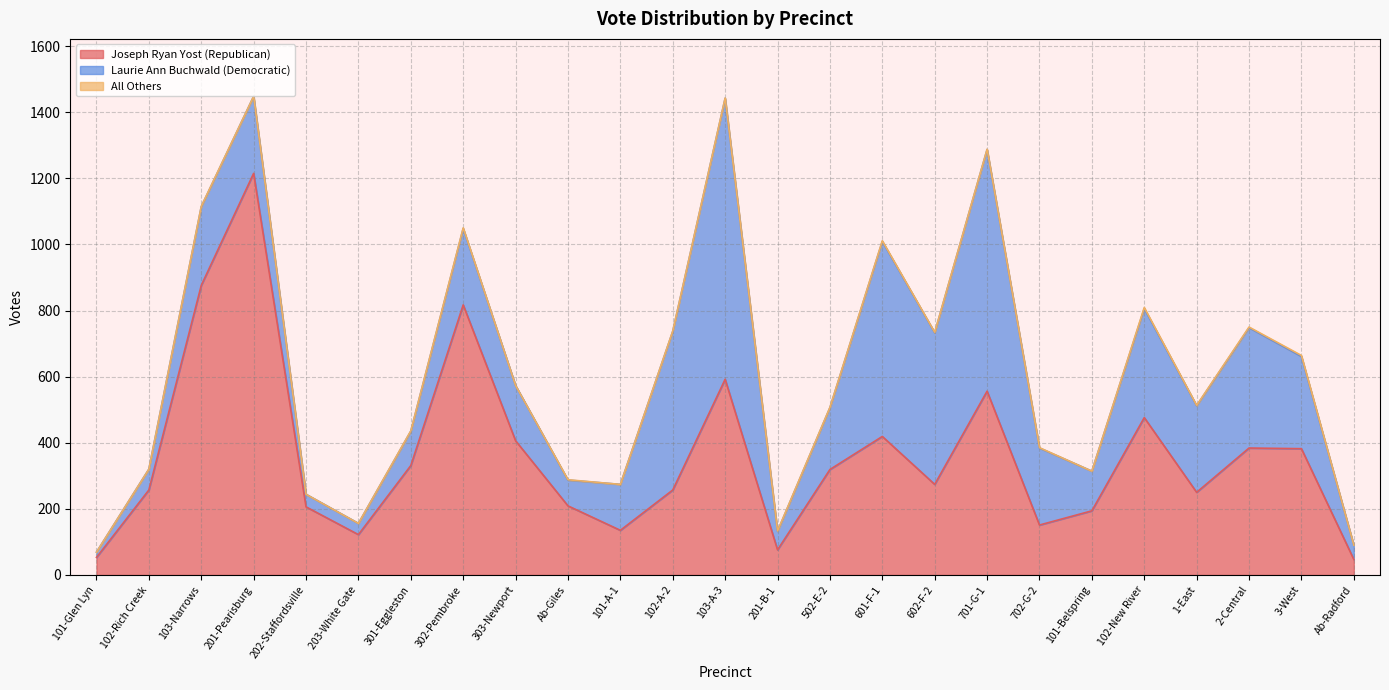

What is the difference between the Laurie Ann Buchwald (Democratic) values at 102-A-2 and 303-Newport?

313